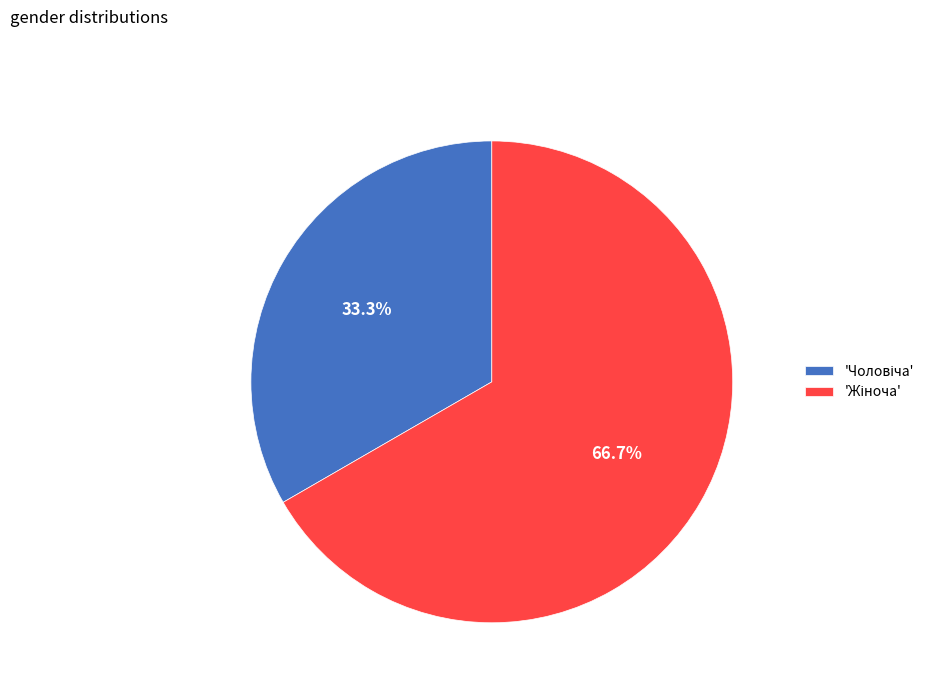

Is there a majority slice in this chart?

Yes